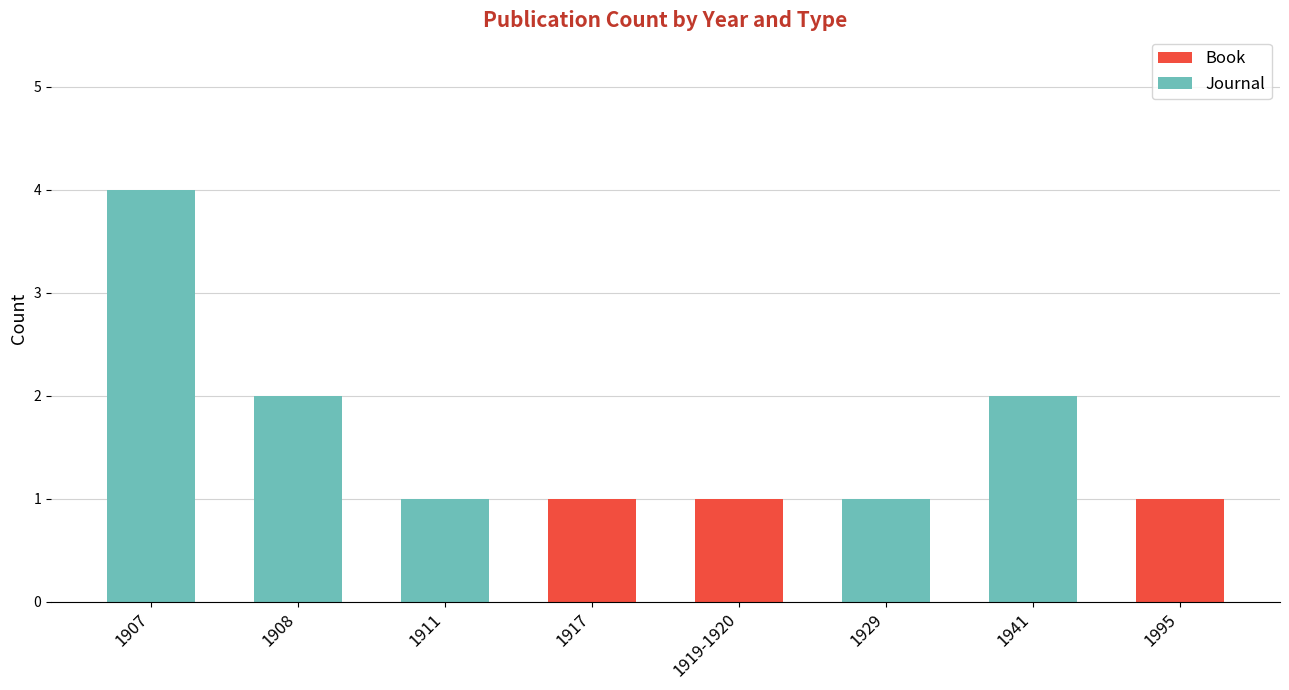

At which category is the sum across all series the highest?

1907